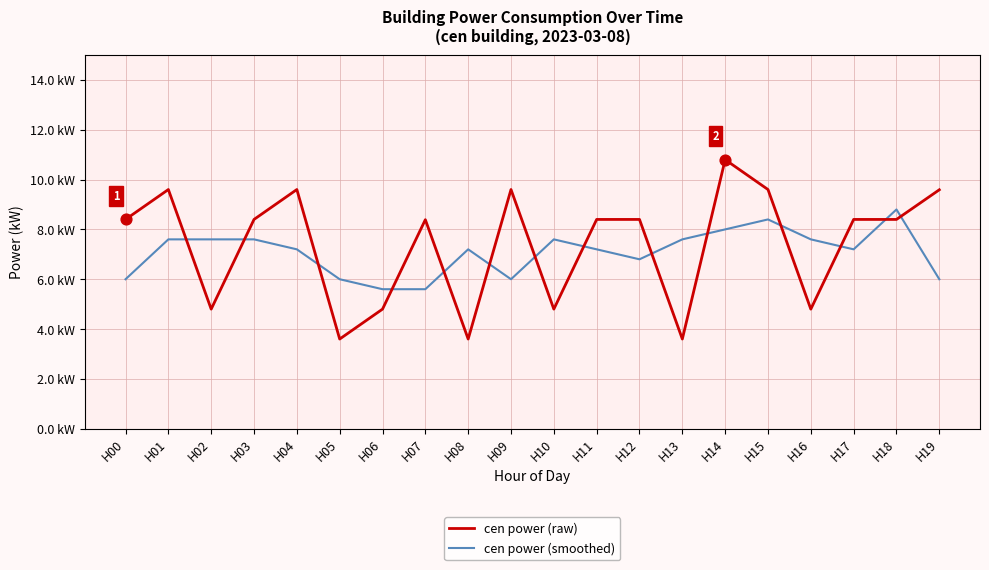

Does the chart have visible grid lines?

Yes